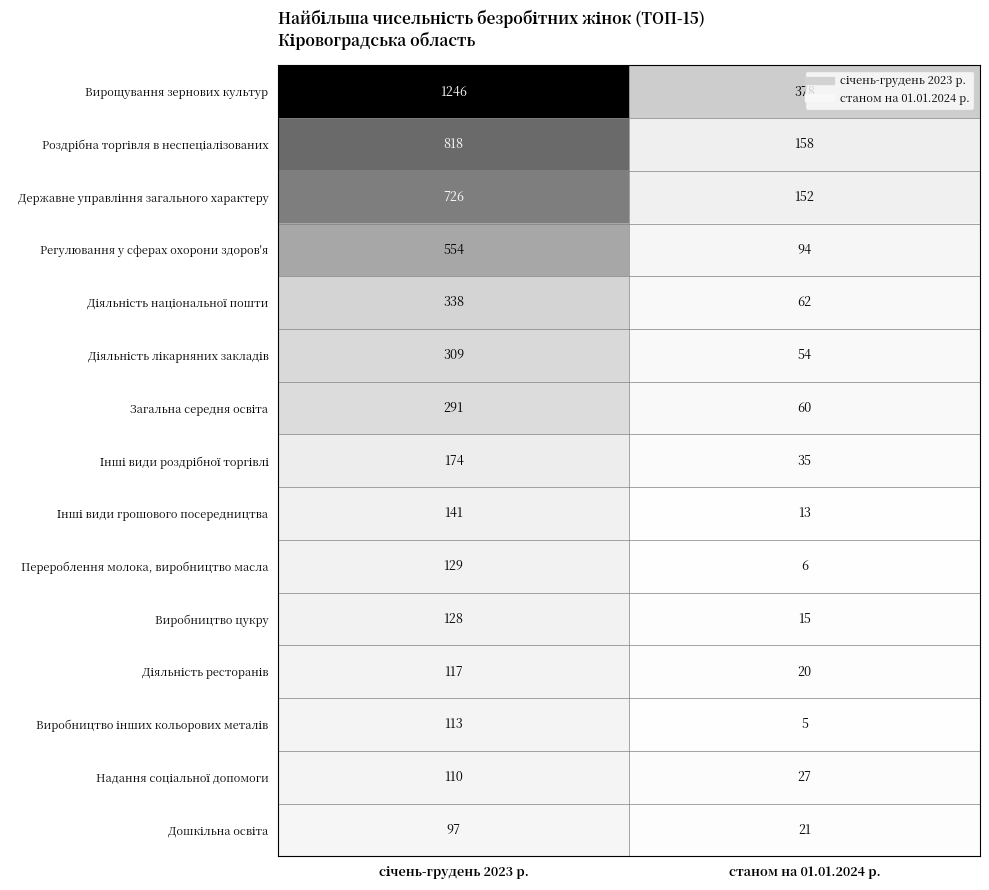

Which category has the lowest value across all series?

станом на 01.01.2024 р.